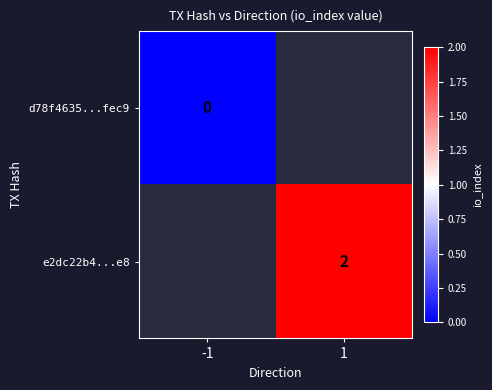

True or false: e2dc22b4...e8 has a value of 2 at 1.

True